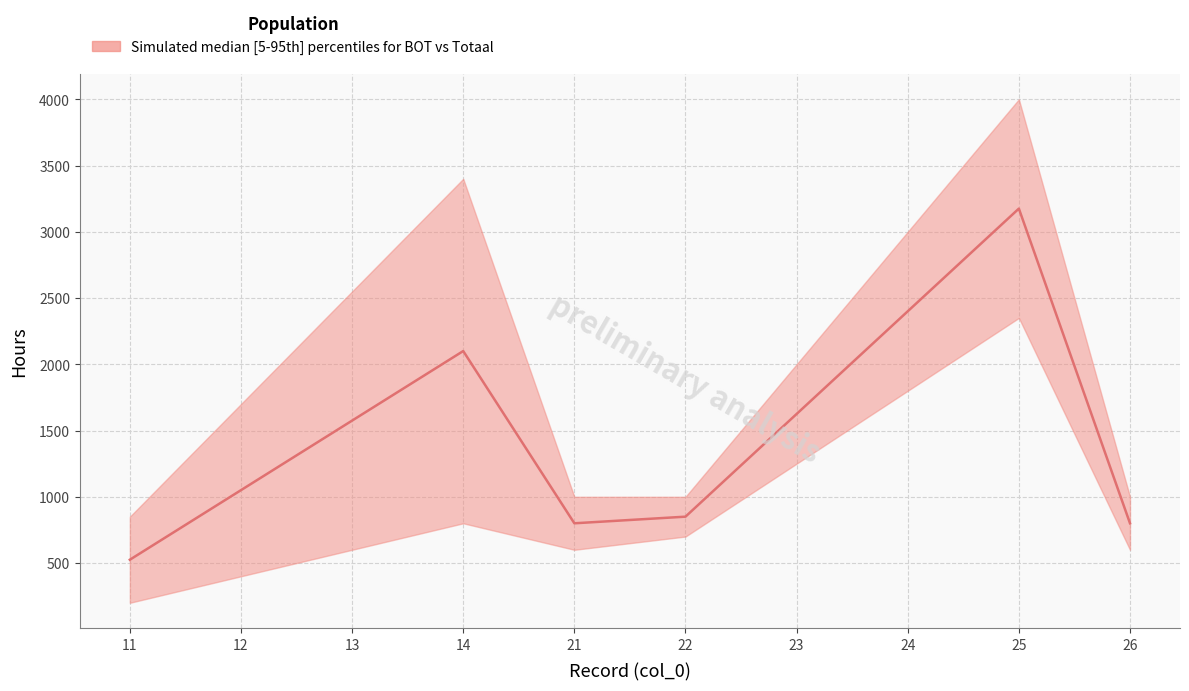

What is the greatest value displayed?

4000